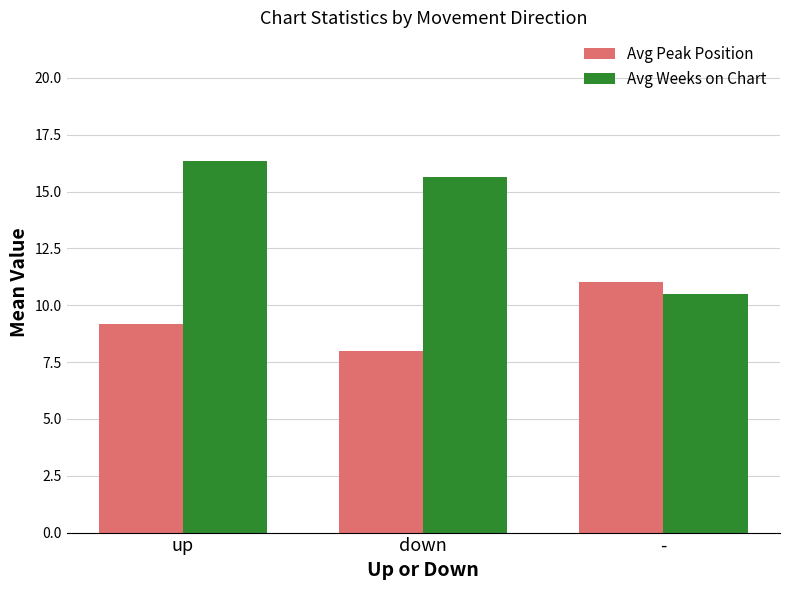

Are the bars grouped side by side (vs. stacked)?

Yes